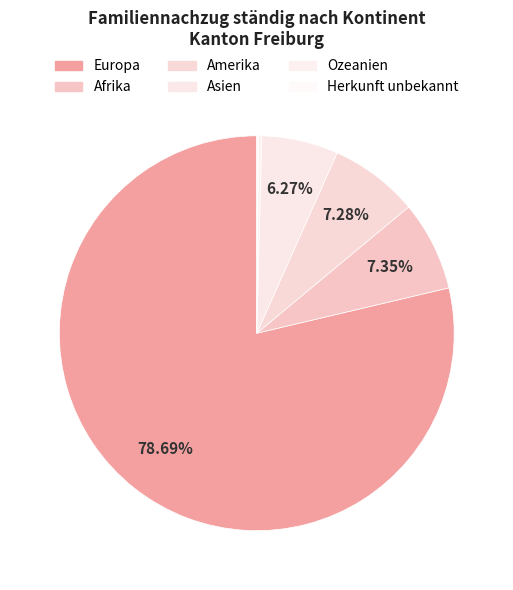

How many segments does this pie chart have?

6